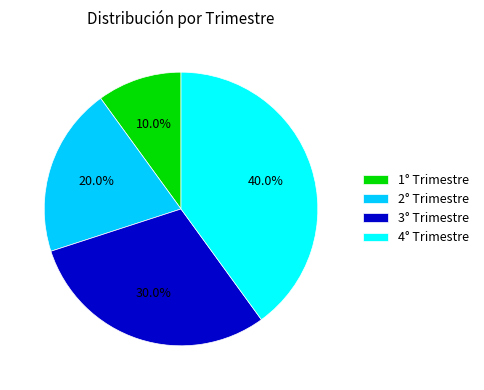

True or false: 3° Trimestre accounts for 30% of the total.

True